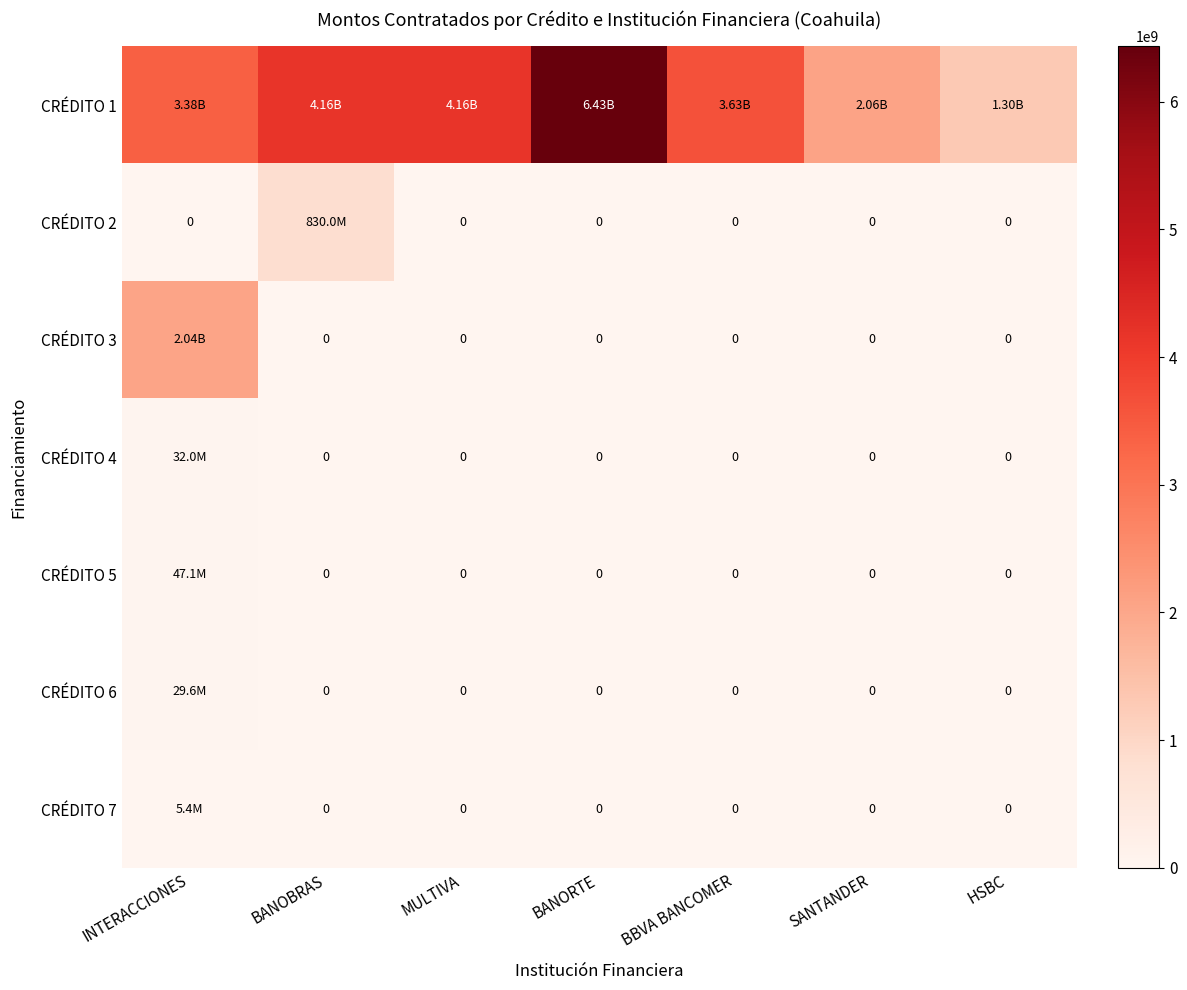

How many data points in CRÉDITO 6 are above 0?

1